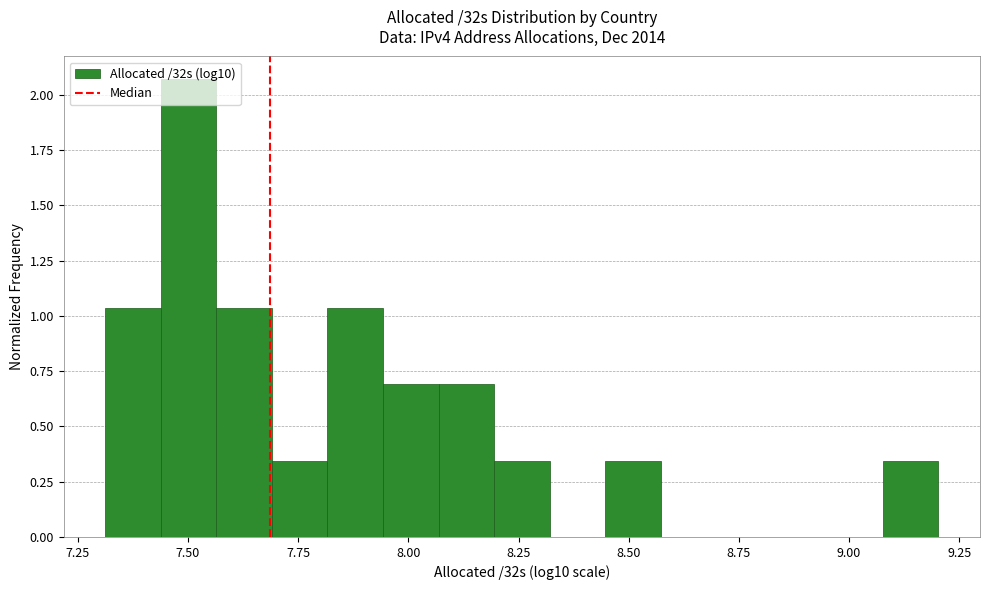

Read against the x-axis, roughly where is the centre of the tallest bar?

7.50